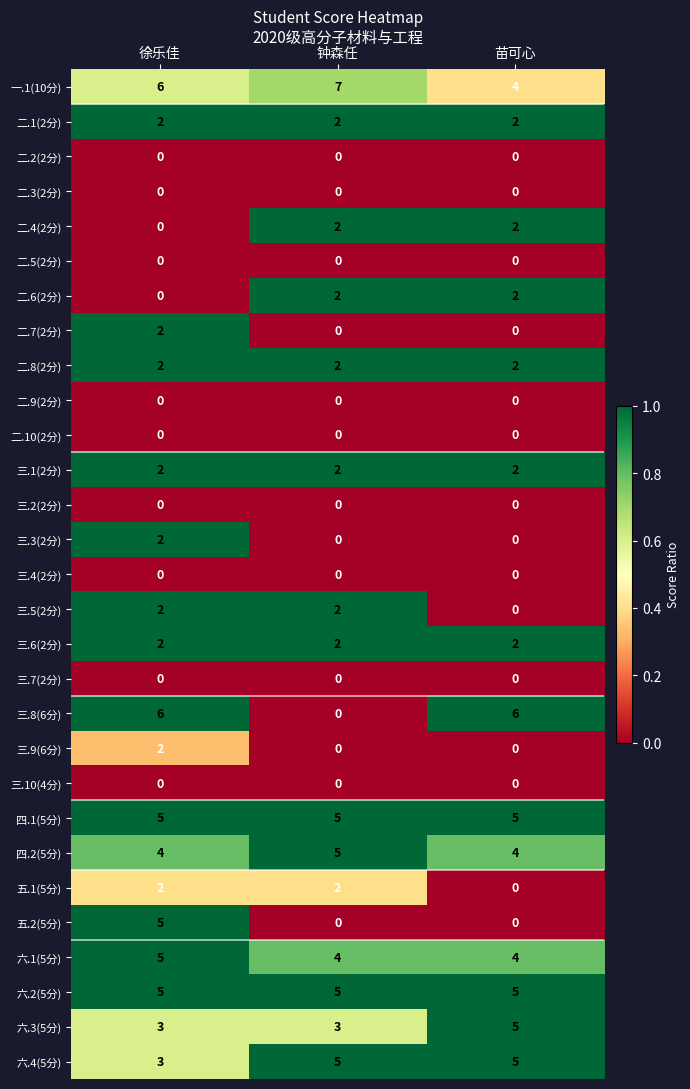

What is the greatest value displayed?

7